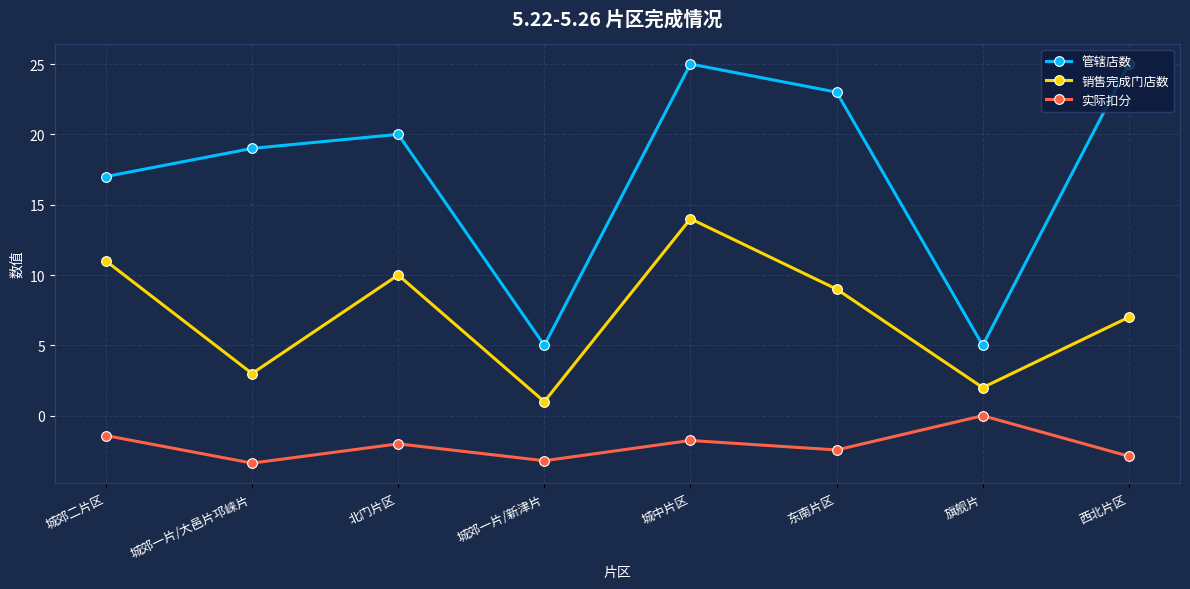

Is the value of 管辖店数 at 城中片区 greater than the value of 实际扣分 at 北门片区?

Yes